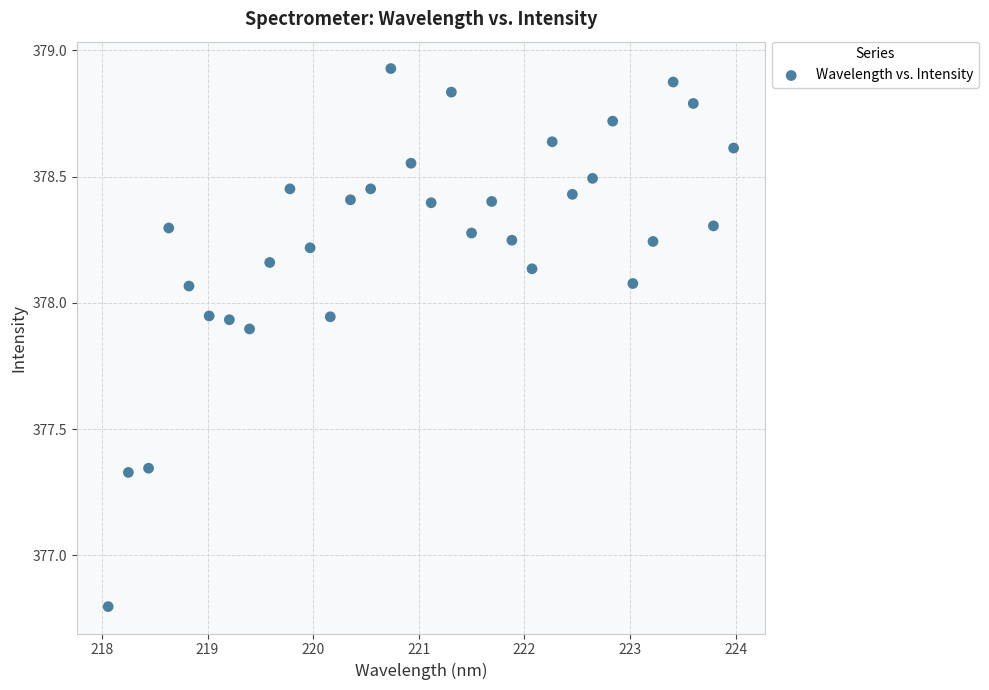

What Y value in the scatter plot is closest to 377?

376.8